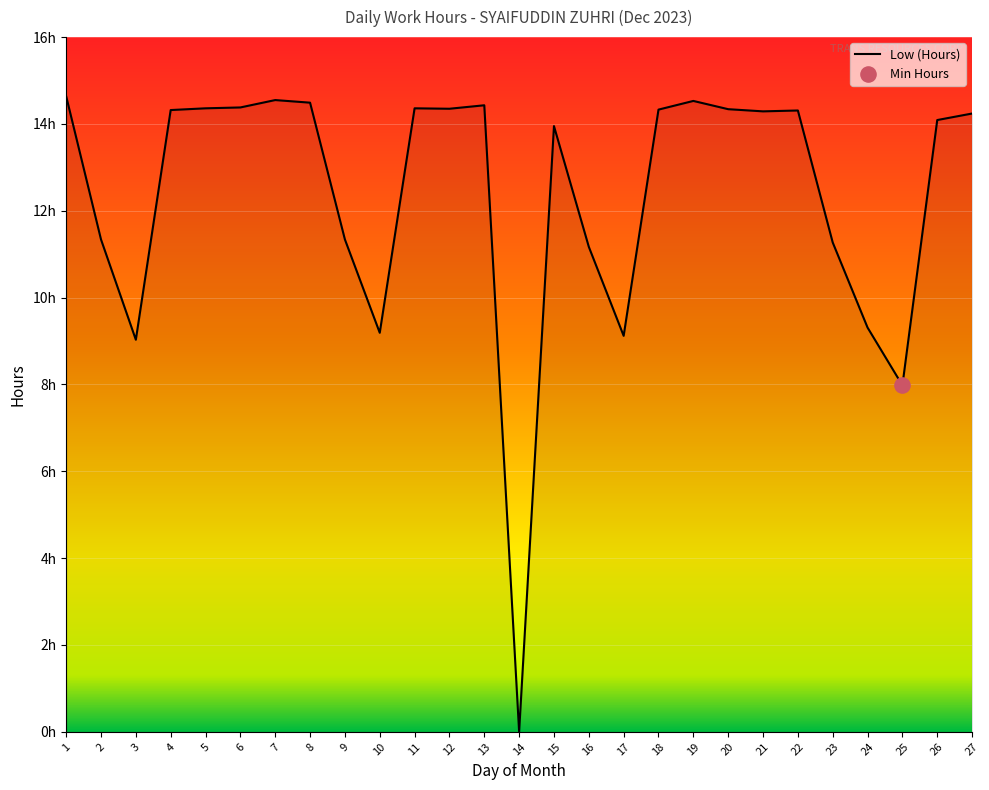

Approximately how many times larger is the value at 1 compared to 19?

1.0